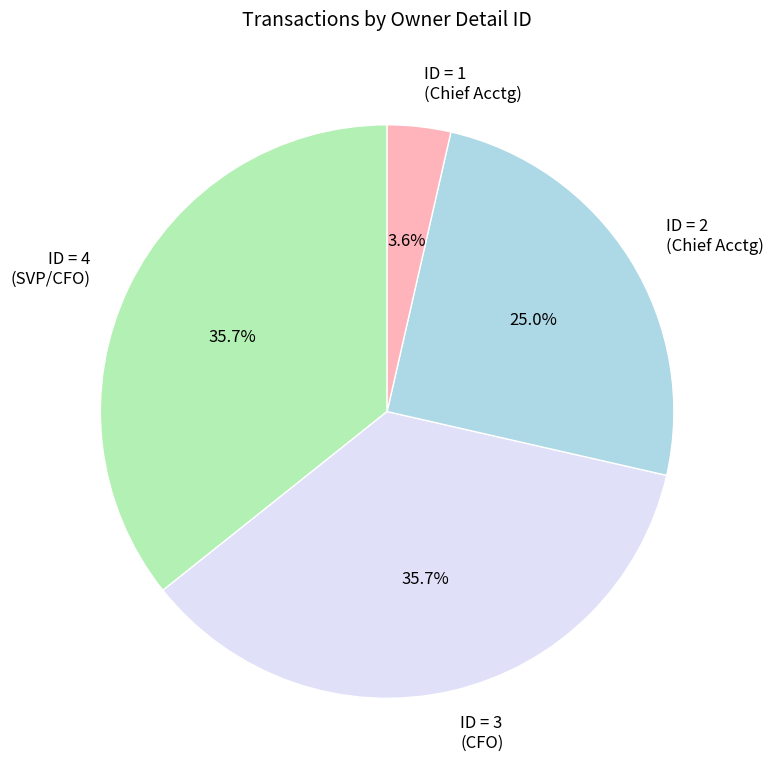

What is the total percentage of ID = 2 (Chief Acctg) and ID = 4 (SVP/CFO)?

60.7%